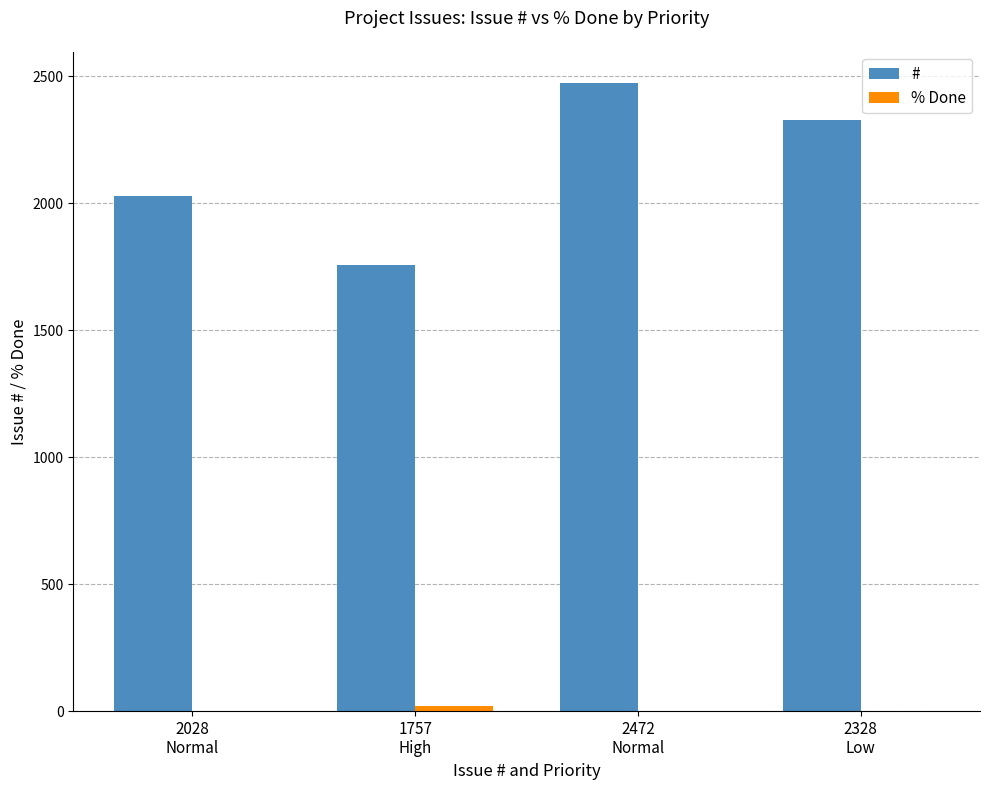

Which series has the largest total across all categories?

#